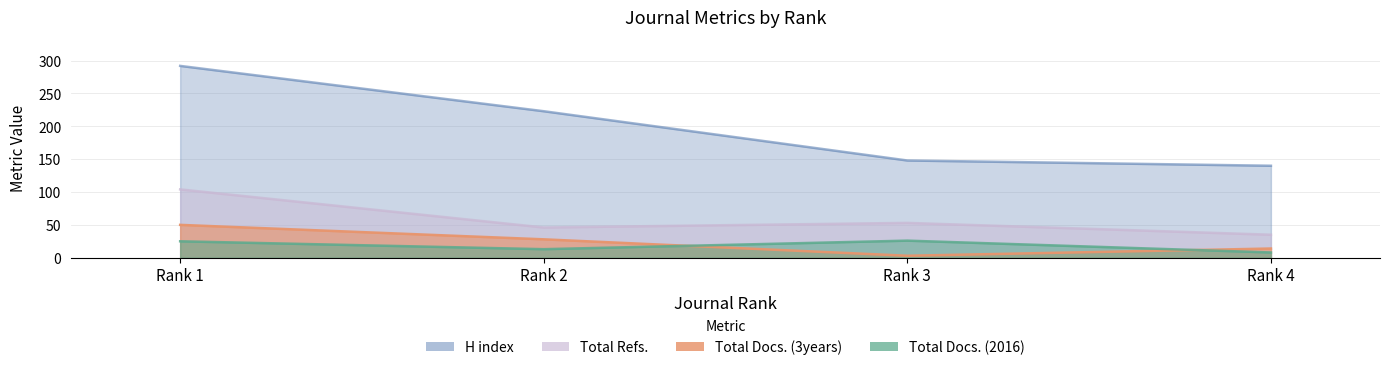

At which category is the sum across all series the highest?

Rank 1